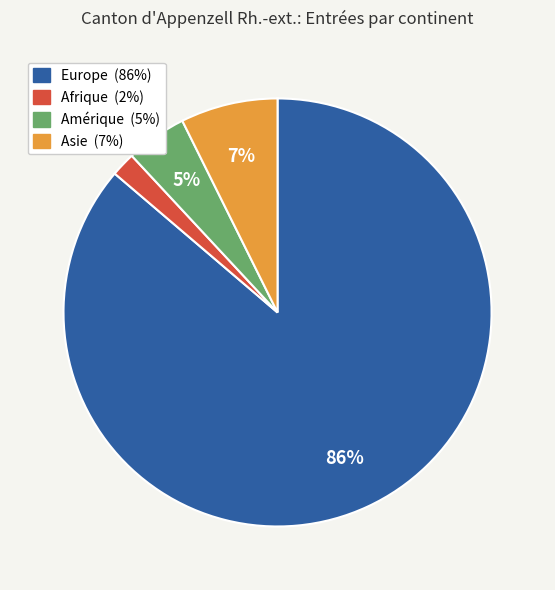

Does any single category account for the majority?

Yes